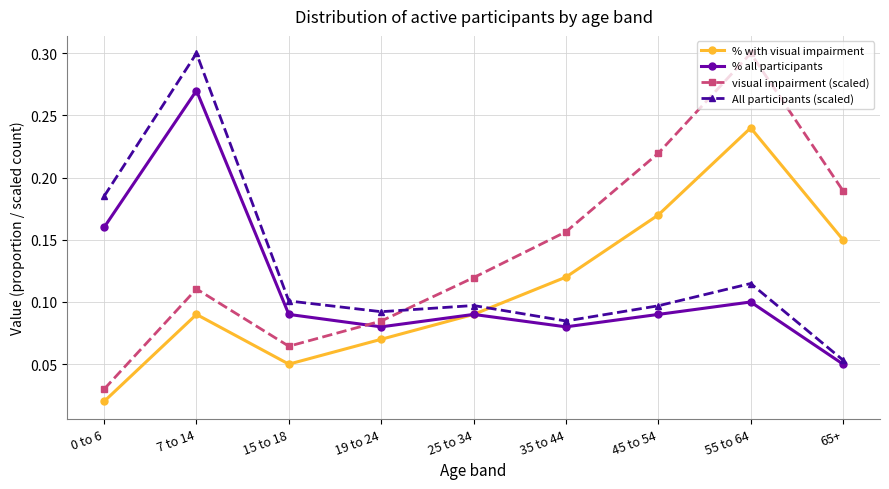

Where do All participants (scaled) and % with visual impairment first cross each other?

25 to 34 and 35 to 44